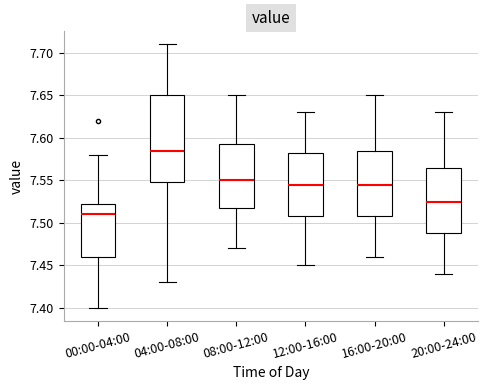

Where does the upper whisker of the box for 08:00-12:00 end on the y-axis? The values are not printed on the chart, so give them approximately, as read against the axis.

7.650